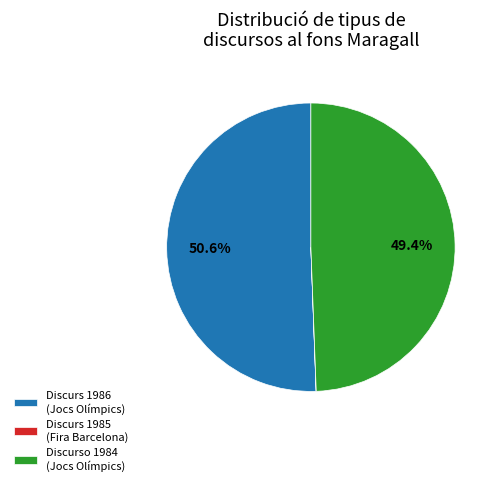

Which has a higher value, Discurs 1986 (Jocs Olímpics) or Discurso 1984 (Jocs Olímpics)?

Discurs 1986 (Jocs Olímpics)